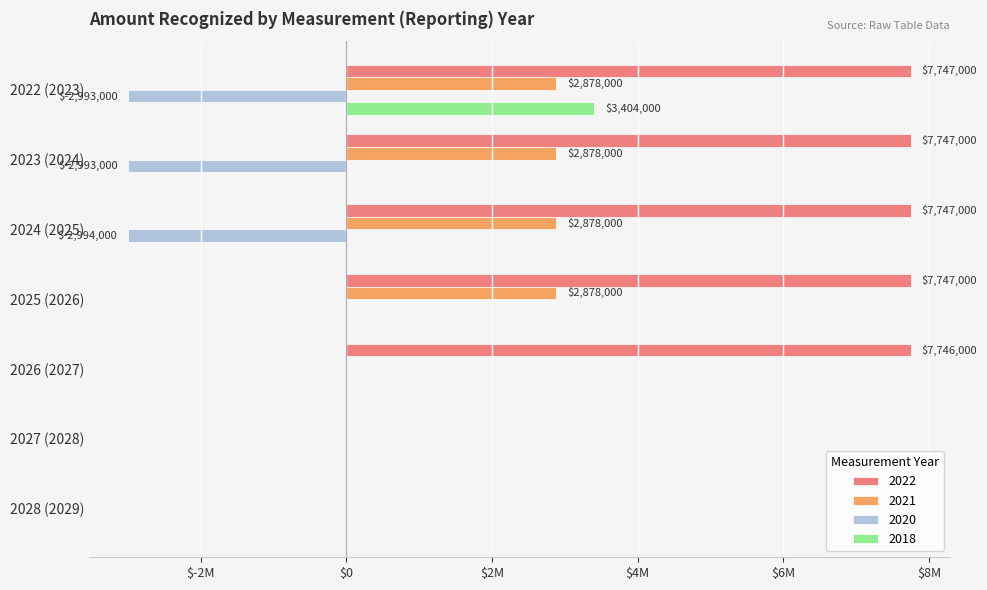

Which series changed the most between 2022 (2023) and 2026 (2027)?

2018